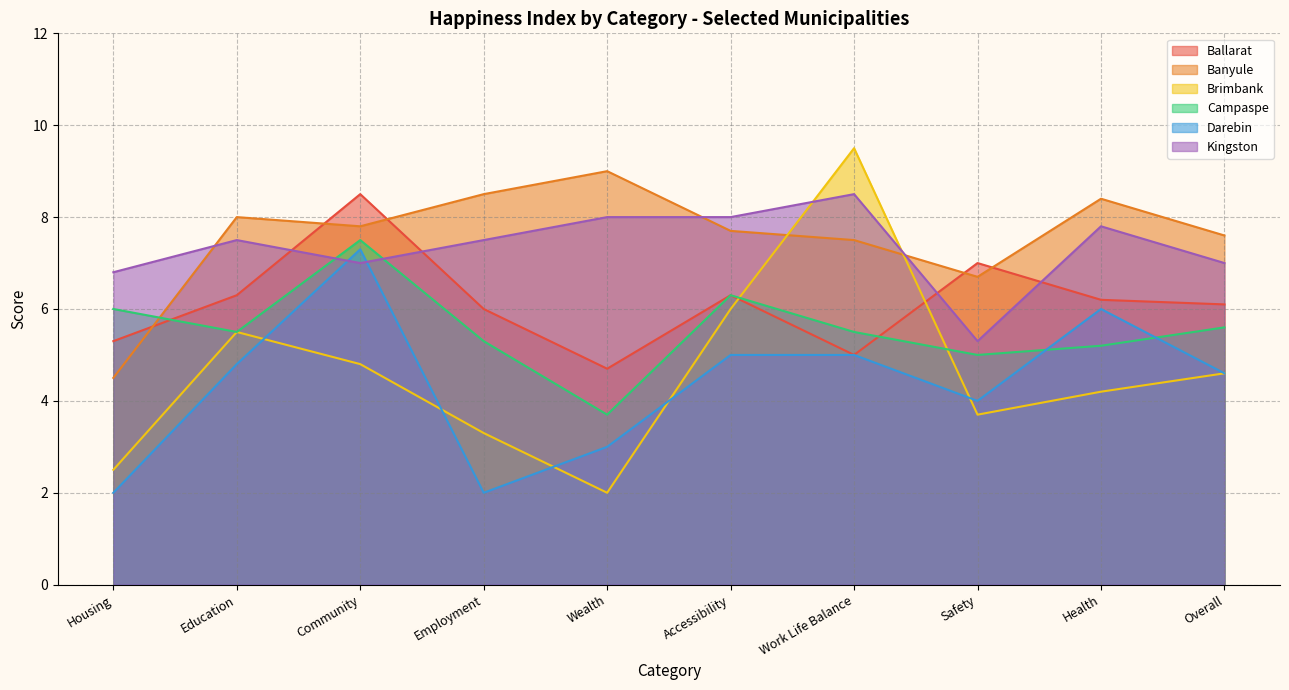

List the series in order of their peak value, lowest first.

Darebin, Campaspe, Ballarat, Kingston, Banyule, Brimbank